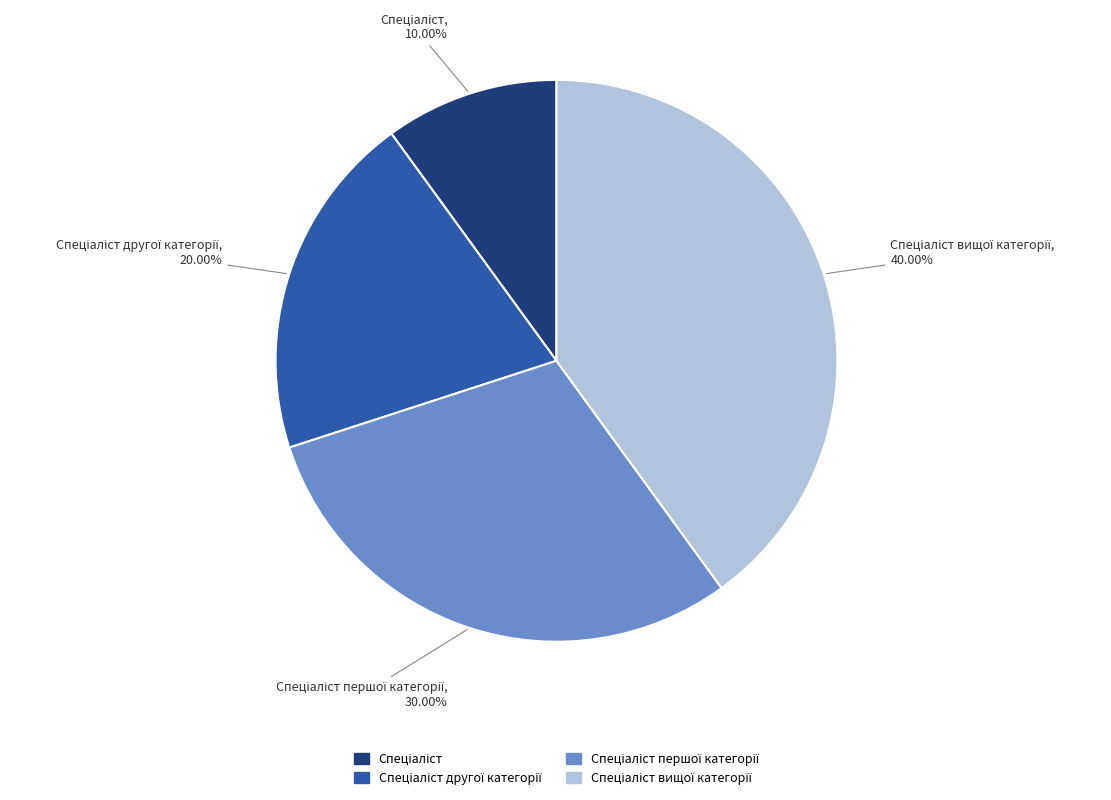

Is there a majority slice in this chart?

No